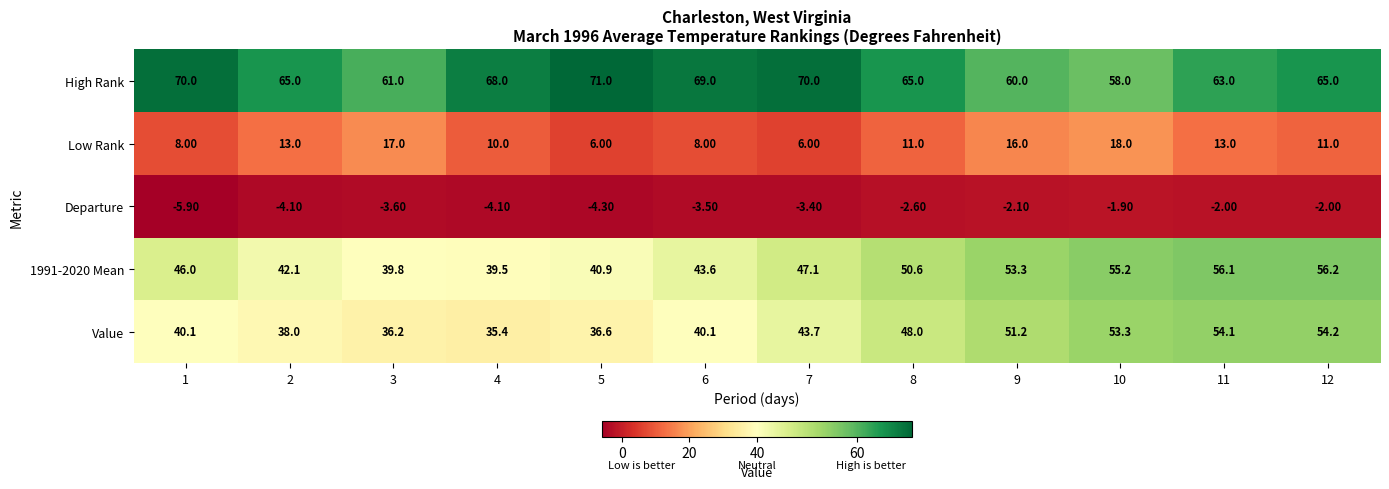

Which series has the largest total across all categories?

High Rank